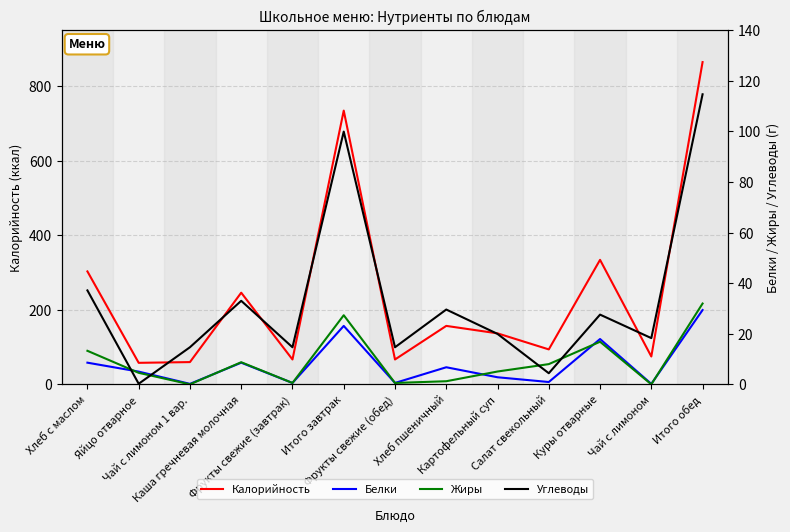

Which series has the largest total across all categories?

Калорийность